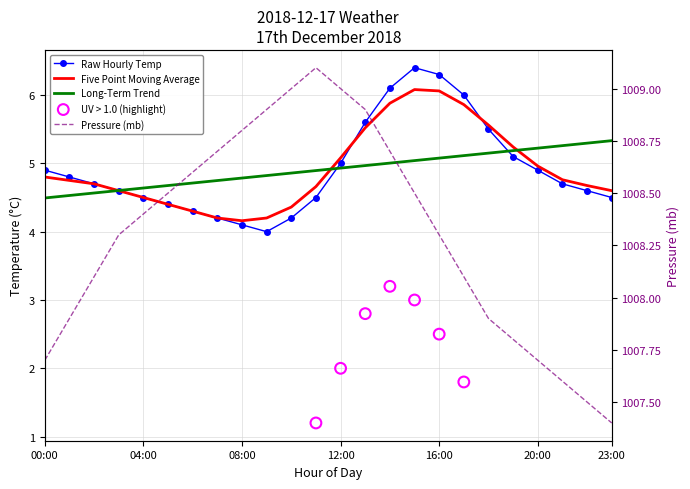

Which series has the largest total across all categories?

mb